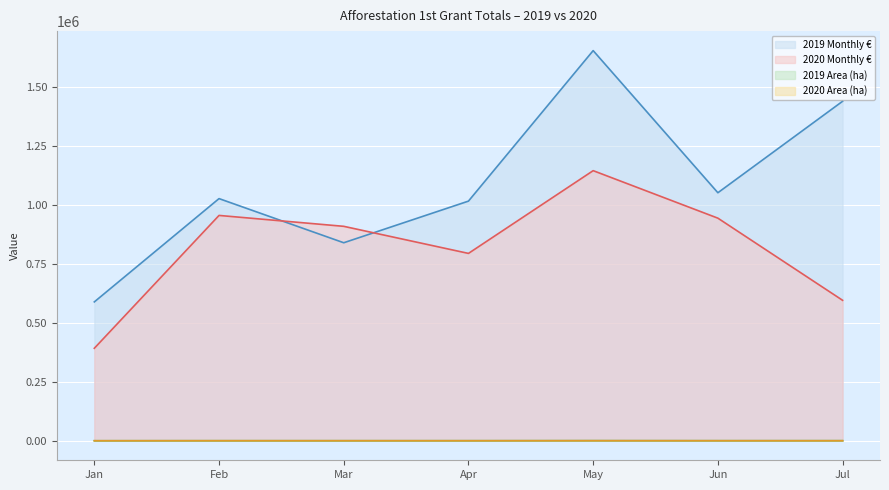

Which series has the largest range (max minus min)?

2019 Monthly €